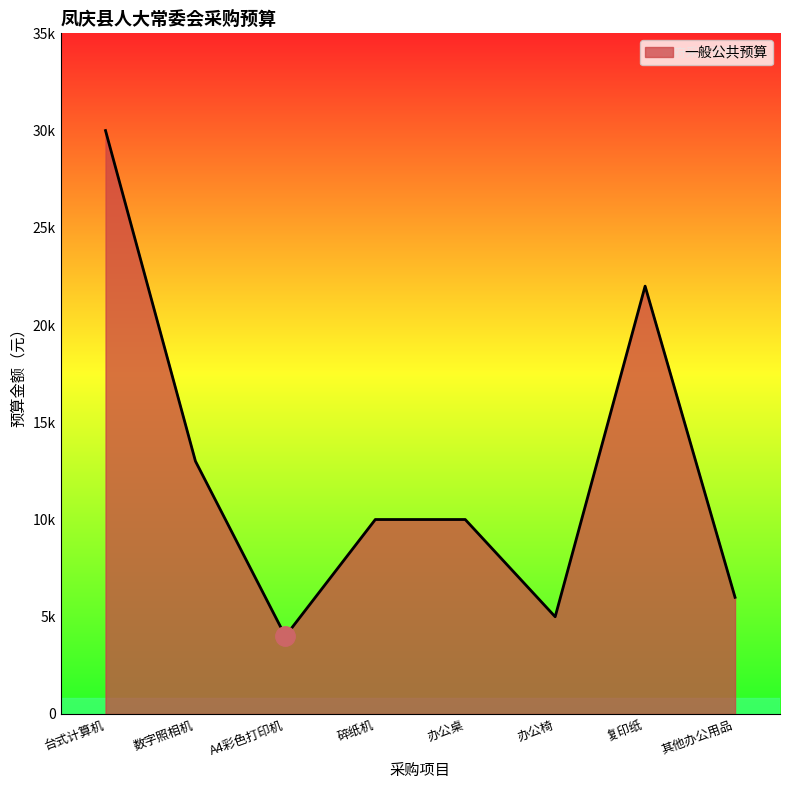

Does the chart have visible grid lines?

No